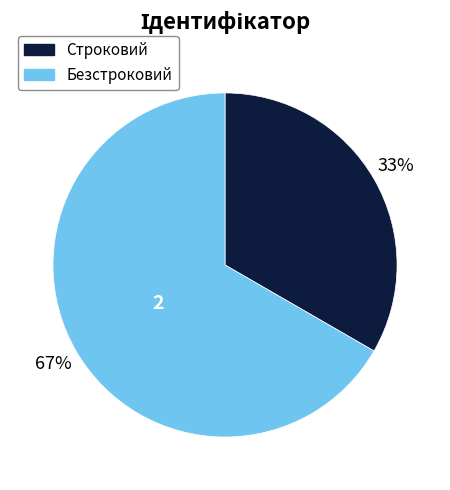

To the nearest percent, what portion does Строковий represent?

33%